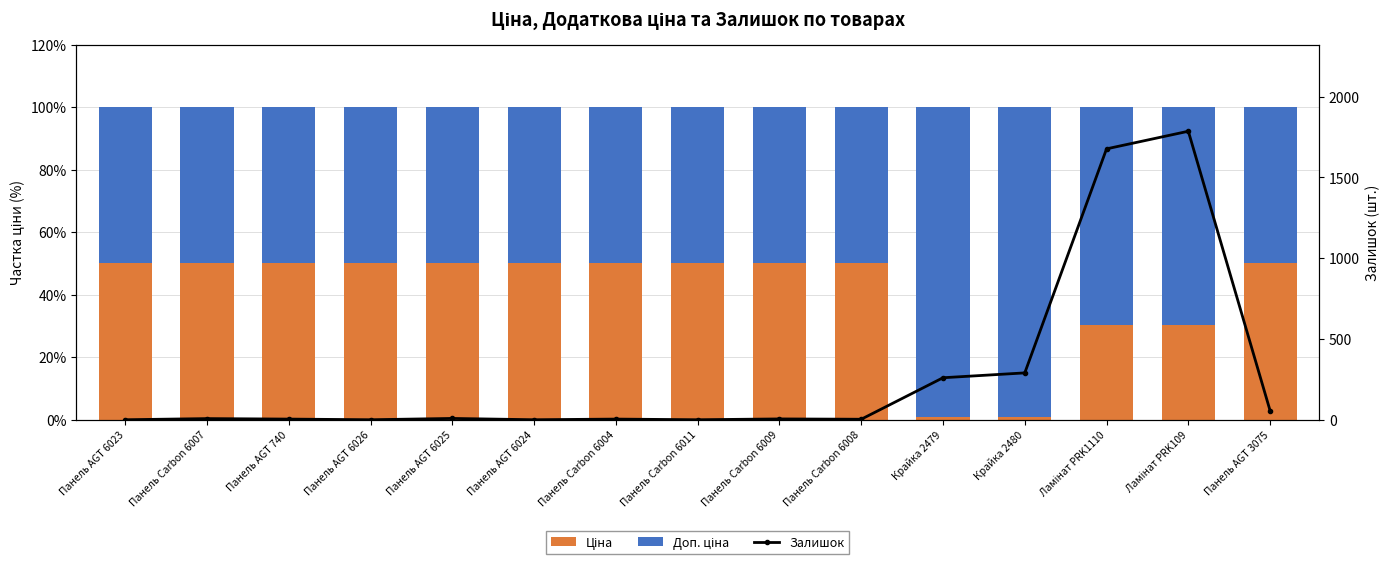

What is the value of the Залишок bar at the 13th from the left?

1677.0